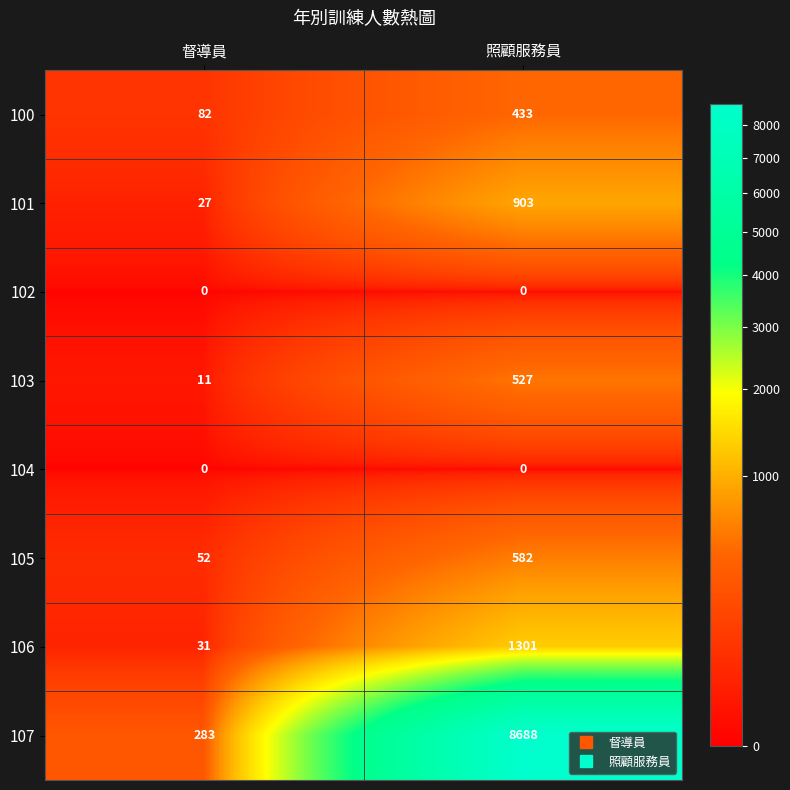

What is the difference between the maximum and minimum values in the 100 series?

351